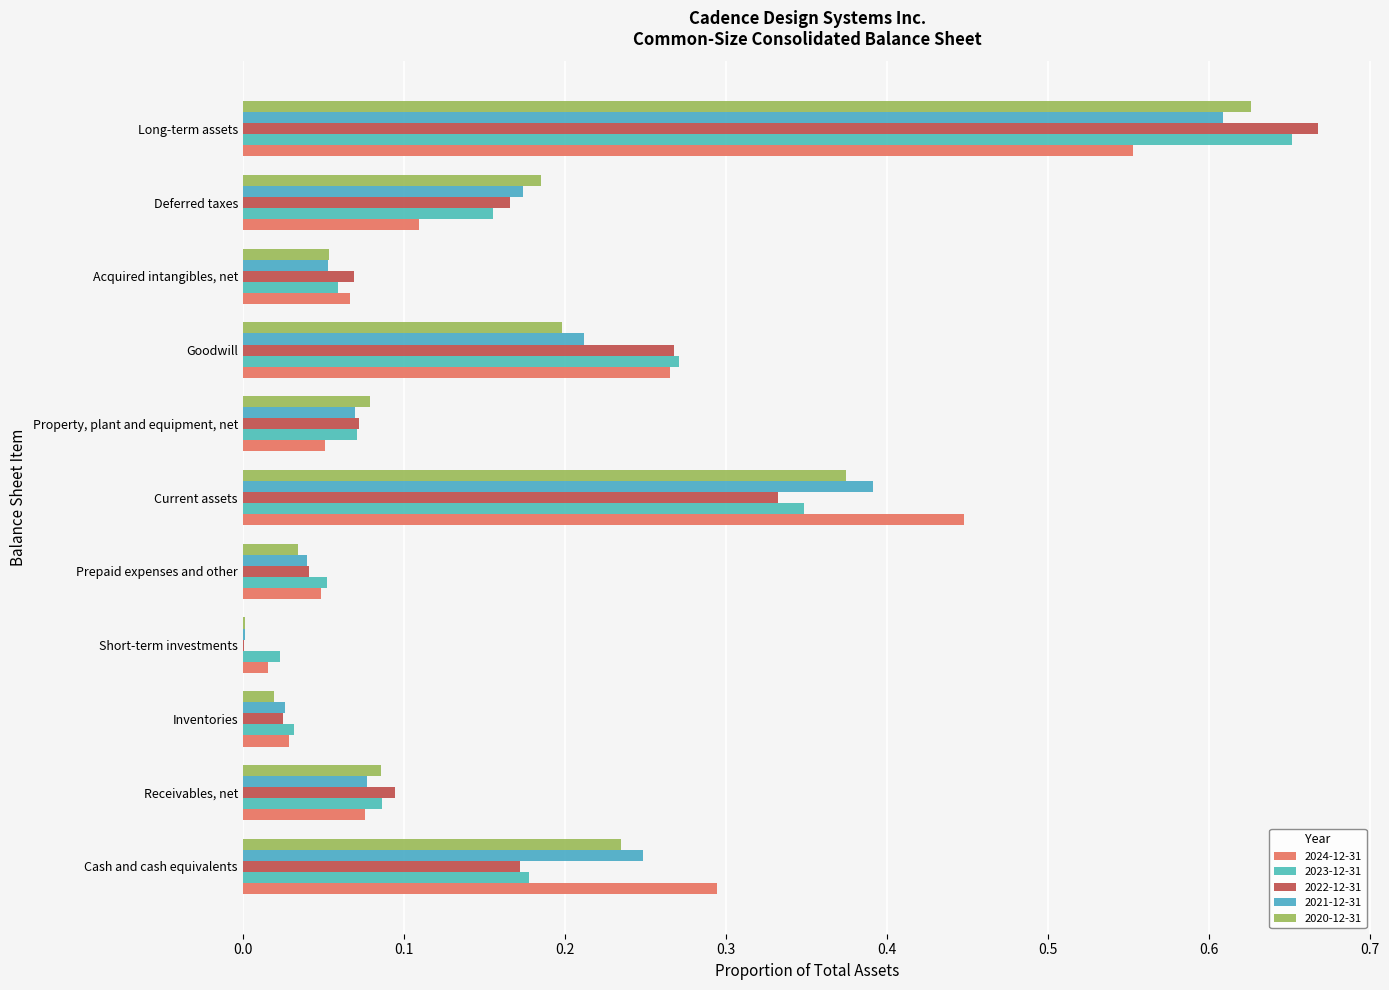

What is the difference between the maximum and second lowest values in the 2024-12-31 series?

0.5